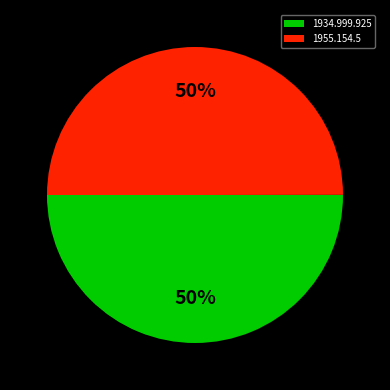

Is it true that 1934.999.925 is 65% of the pie?

False